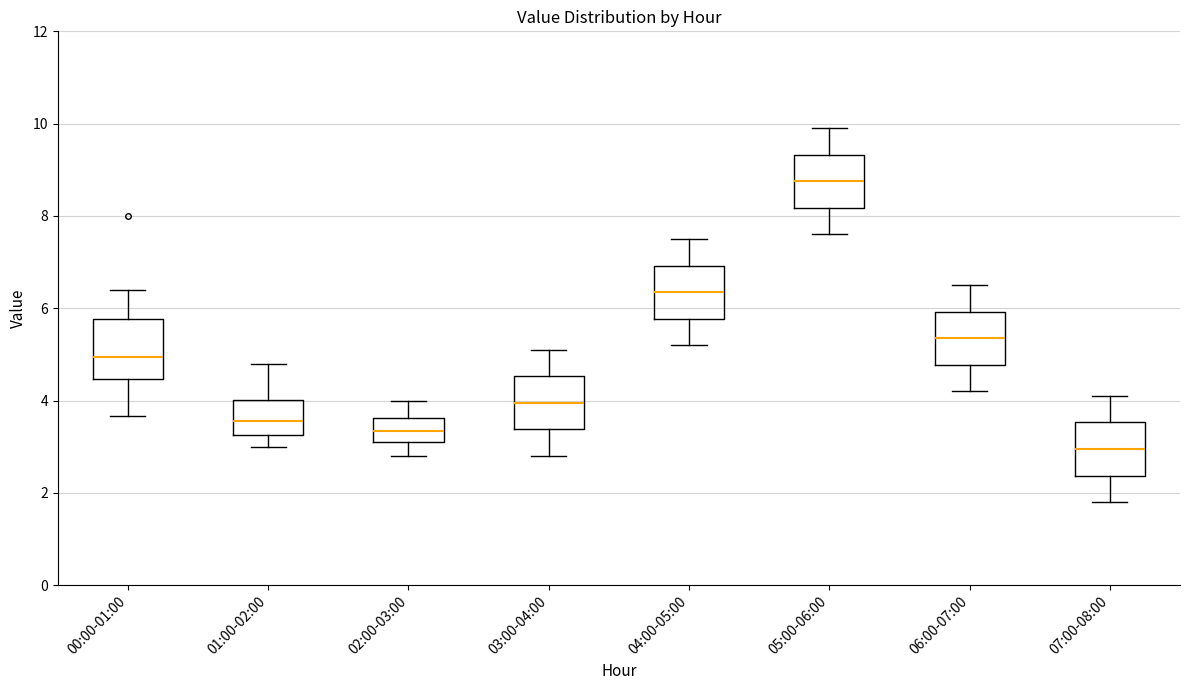

Reading left to right, transcribe this box plot: for each box, give where its median line is, the range the box spans, and where its two whiskers end, as read against the y-axis. The values are not printed on the chart, so give them approximately, as read against the axis.

00:00-01:00: median 5.0, box 4.4 to 5.8, whiskers 3.6 to 6.4
01:00-02:00: median 3.6, box 3.2 to 4.0, whiskers 3.0 to 4.8
02:00-03:00: median 3.4, box 3.2 to 3.6, whiskers 2.8 to 4.0
03:00-04:00: median 4.0, box 3.4 to 4.6, whiskers 2.8 to 5.2
04:00-05:00: median 6.4, box 5.8 to 7.0, whiskers 5.2 to 7.6
05:00-06:00: median 8.8, box 8.2 to 9.4, whiskers 7.6 to 10.0
06:00-07:00: median 5.4, box 4.8 to 6.0, whiskers 4.2 to 6.6
07:00-08:00: median 3.0, box 2.4 to 3.6, whiskers 1.8 to 4.2